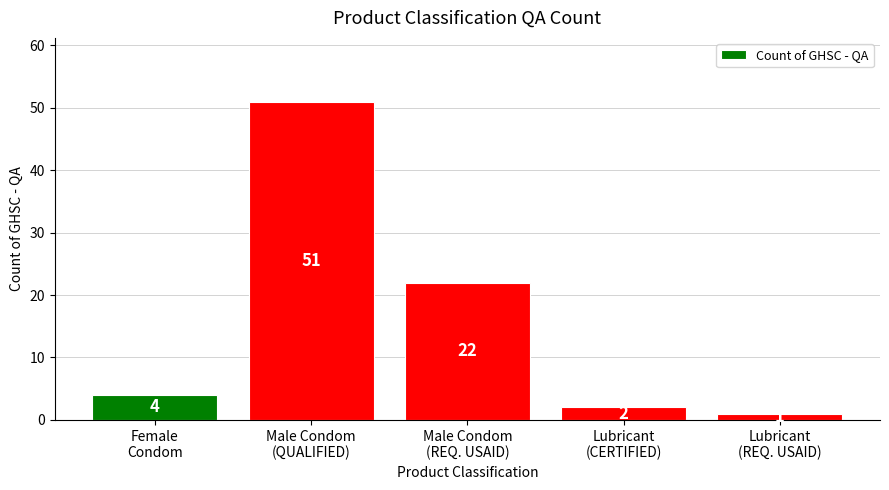

Rank the categories by value from highest to lowest.

Male Condom
(QUALIFIED), Male Condom
(REQ. USAID), Female
Condom, Lubricant
(CERTIFIED), Lubricant
(REQ. USAID)